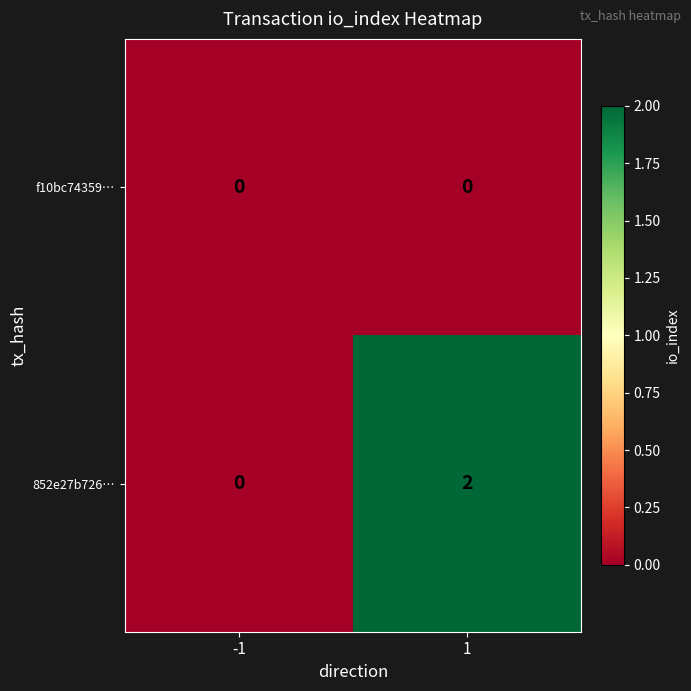

Reading left to right, extract all data points from this chart.

f10bc74359…: -1=0	1=0
852e27b726…: -1=0	1=2